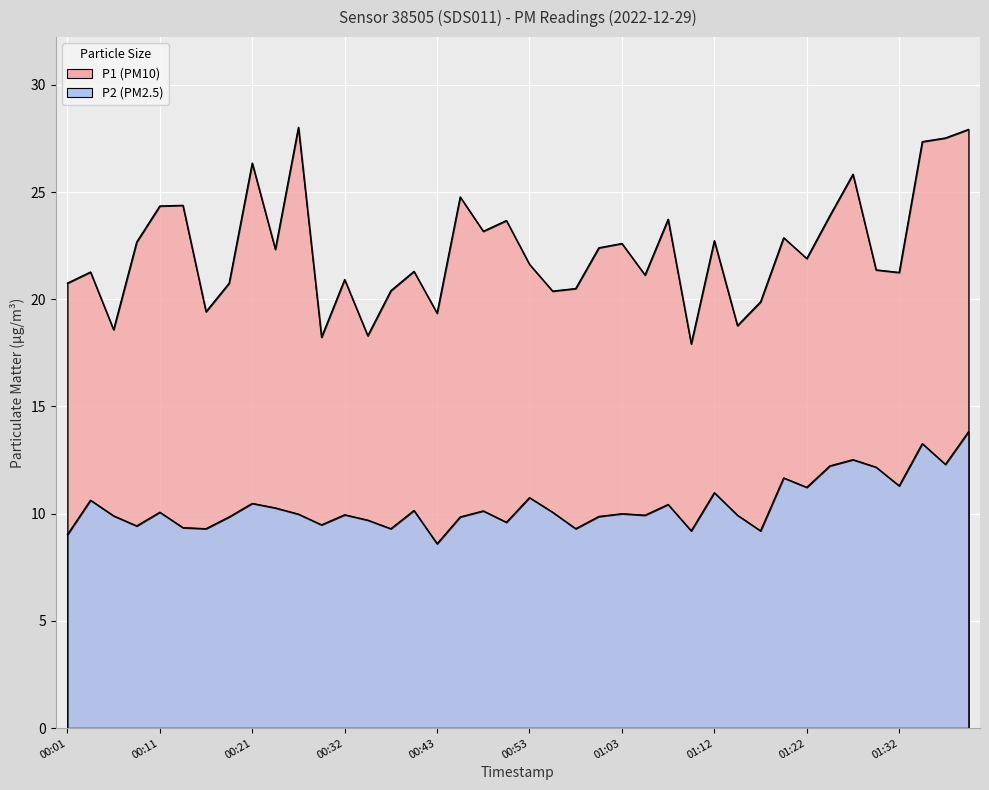

True or false: P2 has more than 1 interior local peaks.

True